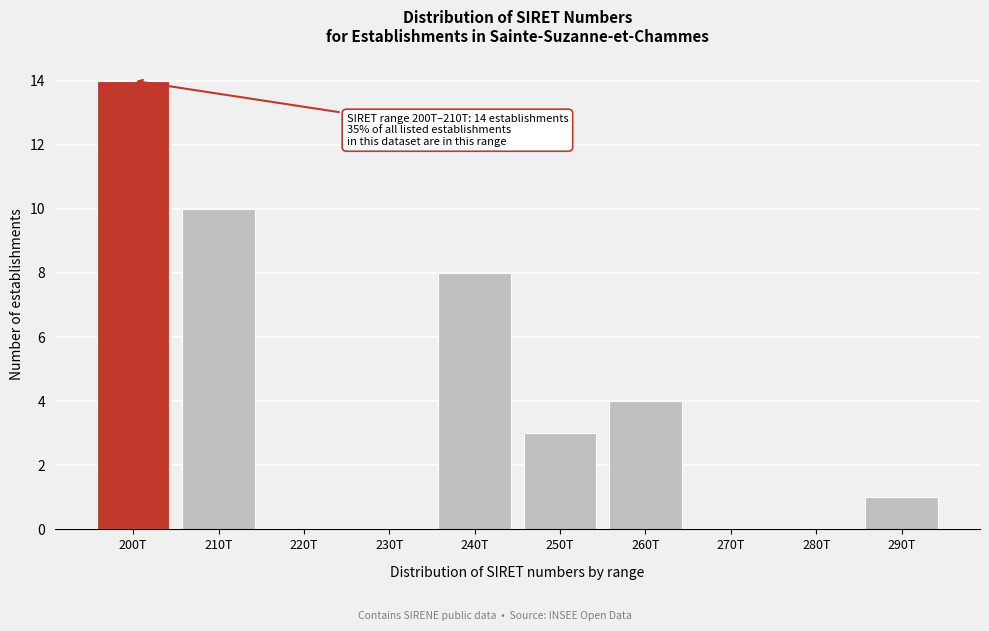

Reading left to right, extract all data points from this chart.

200T=14	210T=10	220T=0	230T=0	240T=8	250T=3	260T=4	270T=0	280T=0	290T=1